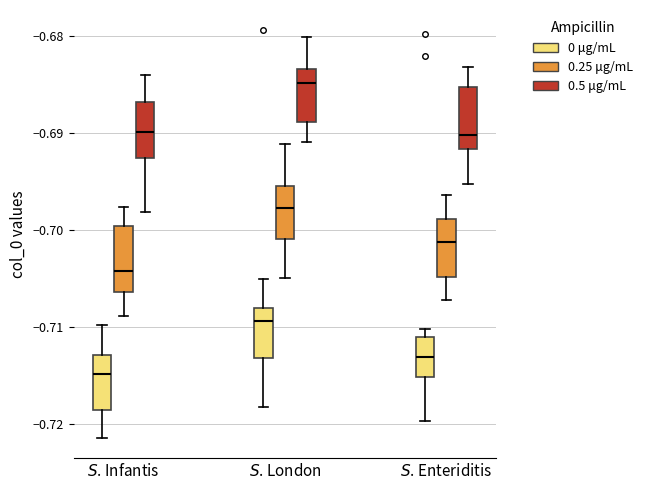

Reading left to right, read every box against the y-axis: the position of its median line, the range the box covers, and the ends of its whiskers. The values are not printed on the chart, so give them approximately, as read against the axis.

$S$. Infantis (0 μg/mL): median -0.715, box -0.718 to -0.713, whiskers -0.721 to -0.710
$S$. Infantis (0.25 μg/mL): median -0.704, box -0.706 to -0.700, whiskers -0.709 to -0.698
$S$. Infantis (0.5 μg/mL): median -0.690, box -0.693 to -0.687, whiskers -0.698 to -0.684
$S$. London (0 μg/mL): median -0.709, box -0.713 to -0.708, whiskers -0.718 to -0.705
$S$. London (0.25 μg/mL): median -0.698, box -0.701 to -0.695, whiskers -0.705 to -0.691
$S$. London (0.5 μg/mL): median -0.685, box -0.689 to -0.683, whiskers -0.691 to -0.680
$S$. Enteriditis (0 μg/mL): median -0.713, box -0.715 to -0.711, whiskers -0.720 to -0.710
$S$. Enteriditis (0.25 μg/mL): median -0.701, box -0.705 to -0.699, whiskers -0.707 to -0.696
$S$. Enteriditis (0.5 μg/mL): median -0.690, box -0.692 to -0.685, whiskers -0.695 to -0.683